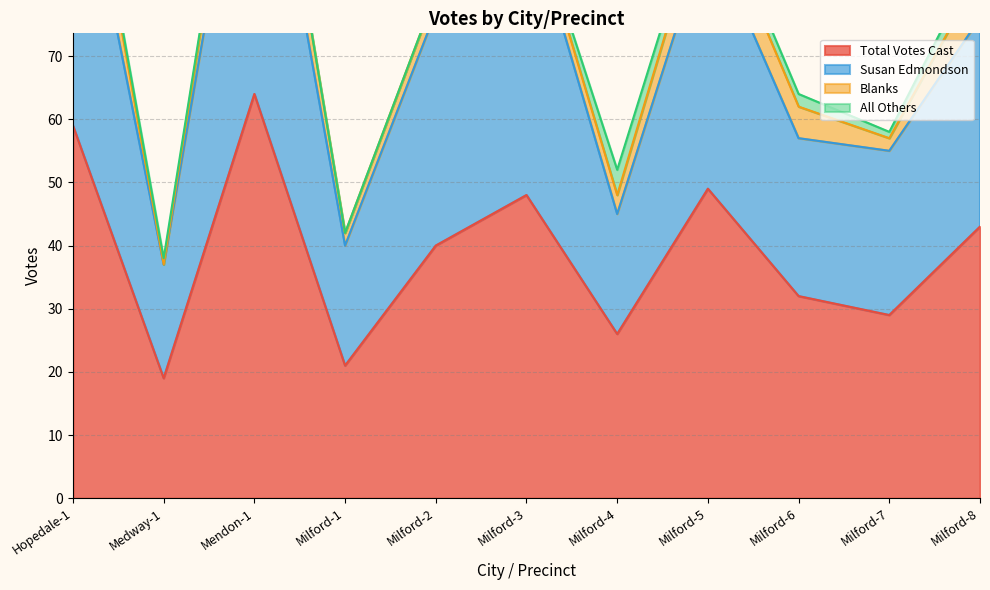

True or false: Total Votes Cast and Susan Edmondson intersect in this chart.

False